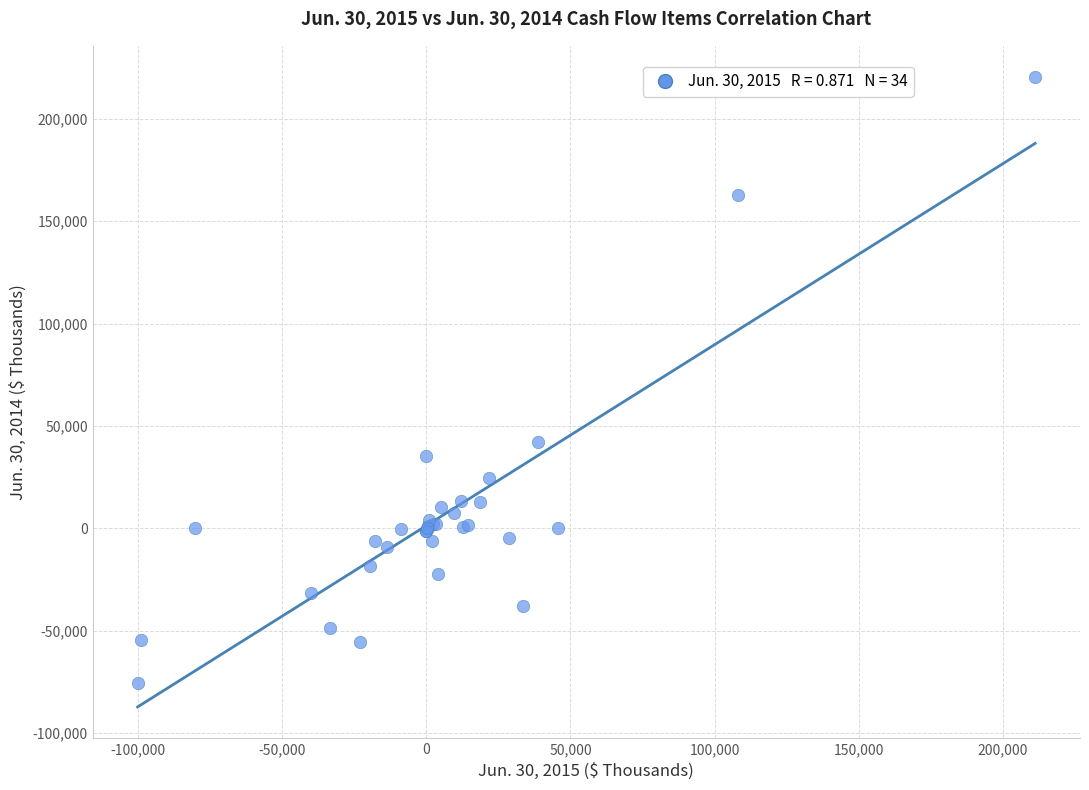

What Y value in the scatter plot is closest to 72437?

42325